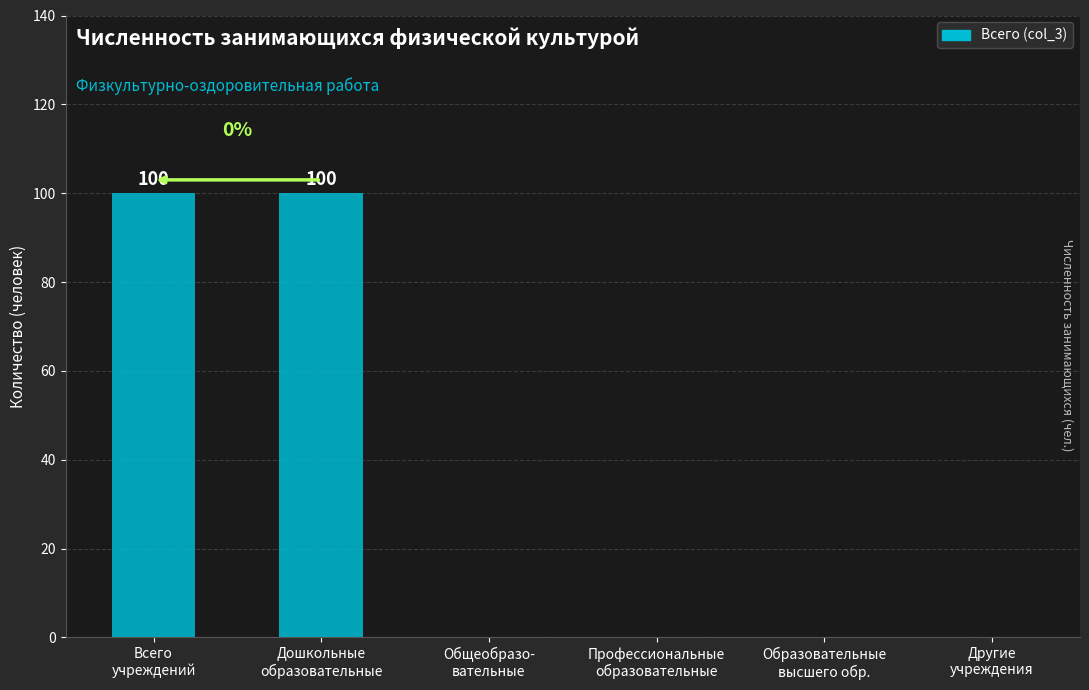

The chart shows a value of 100 at Дошкольные
образовательные. True or false?

True